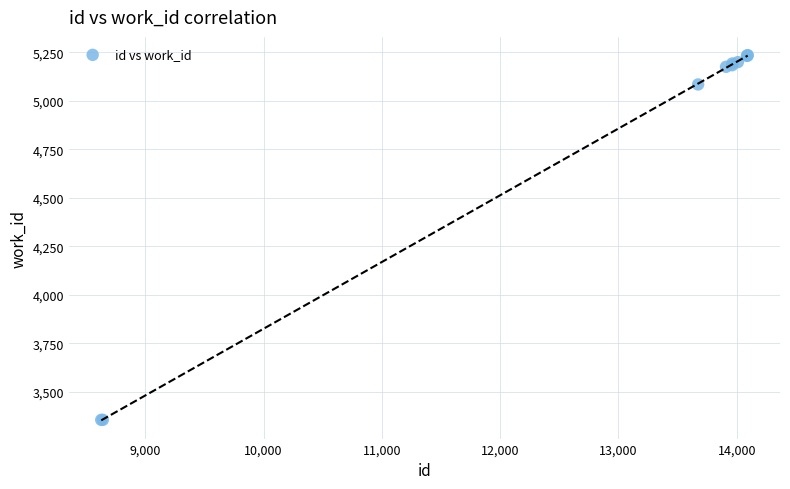

What Y value in the scatter plot is closest to 4295?

5084